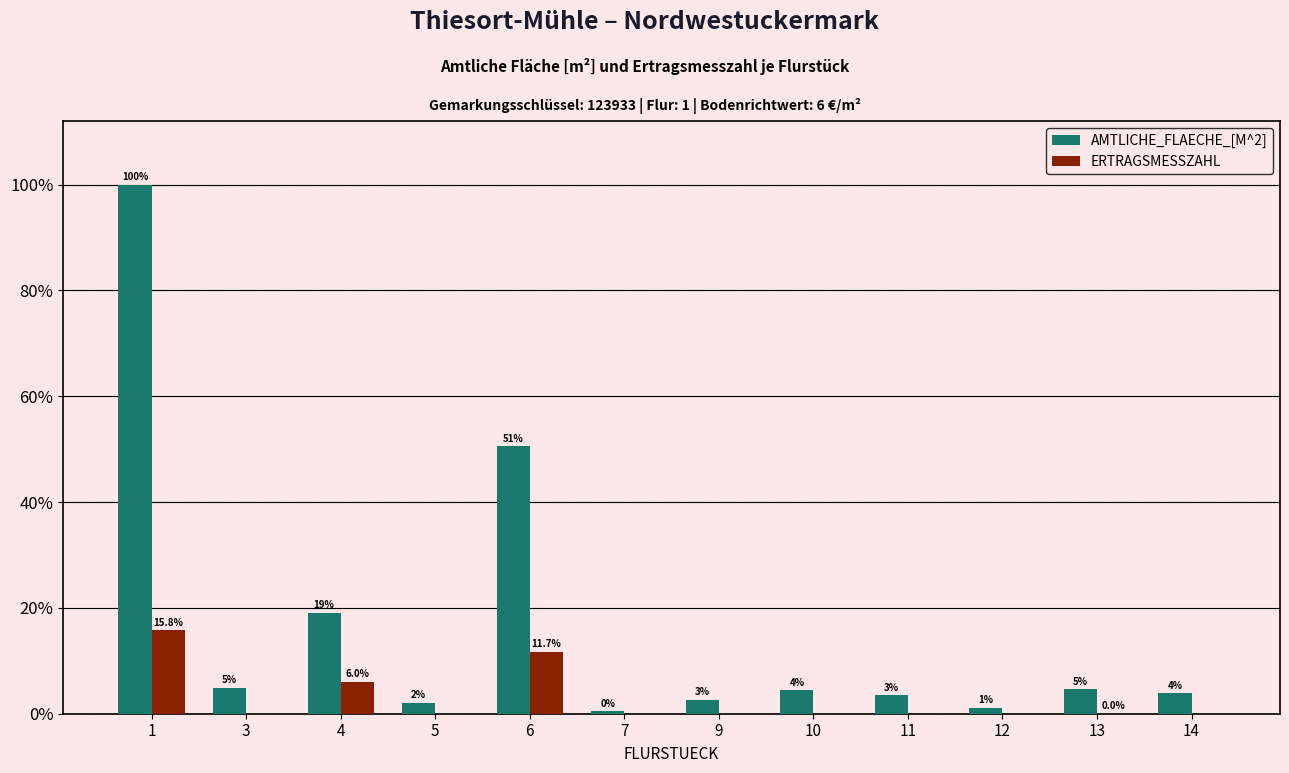

Are the bars horizontal?

No